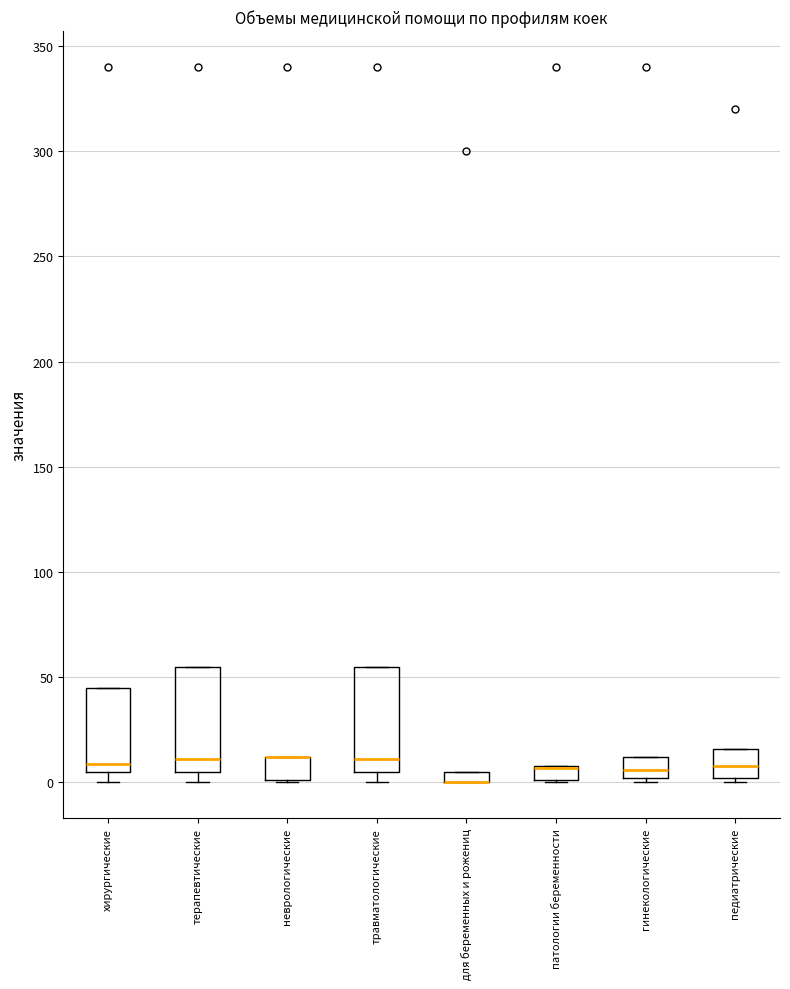

Where is the lower edge of the box for патологии беременности on the y-axis? The values are not printed on the chart, so give them approximately, as read against the axis.

0